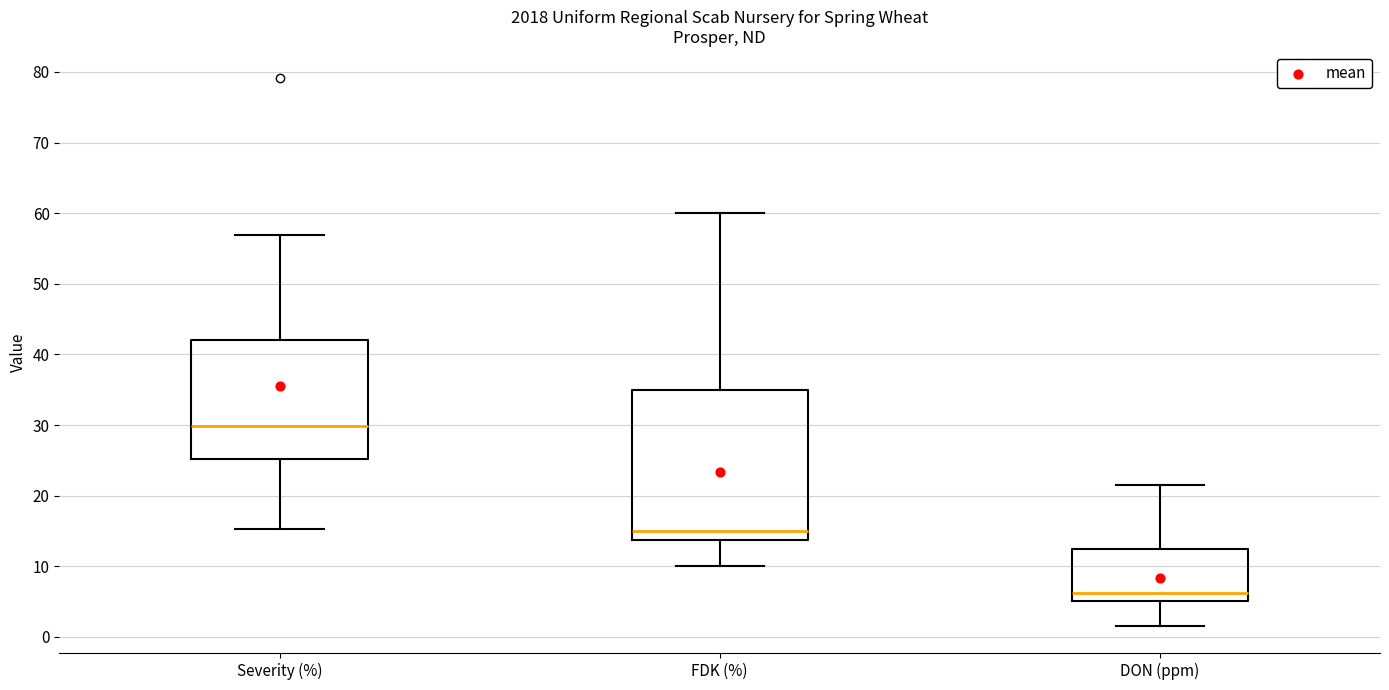

Reading left to right, transcribe this box plot: for each box, give where its median line is, the range the box spans, and where its two whiskers end, as read against the y-axis. The values are not printed on the chart, so give them approximately, as read against the axis.

Severity (%): median 30, box 25 to 42, whiskers 15 to 57
FDK (%): median 15, box 14 to 35, whiskers 10 to 60
DON (ppm): median 6, box 5 to 12, whiskers 2 to 22